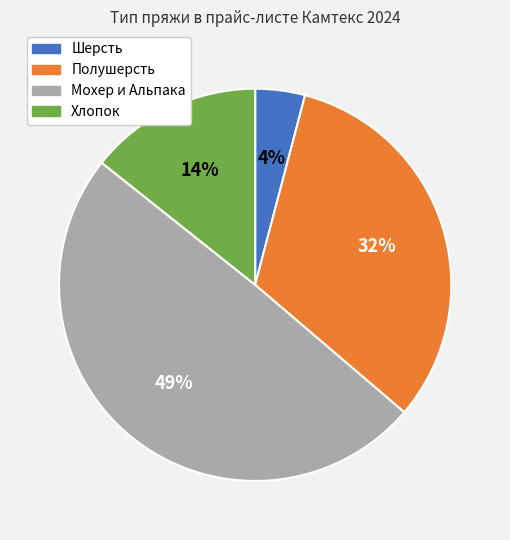

What percentage is the Мохер и Альпака slice, to the nearest percent?

49%